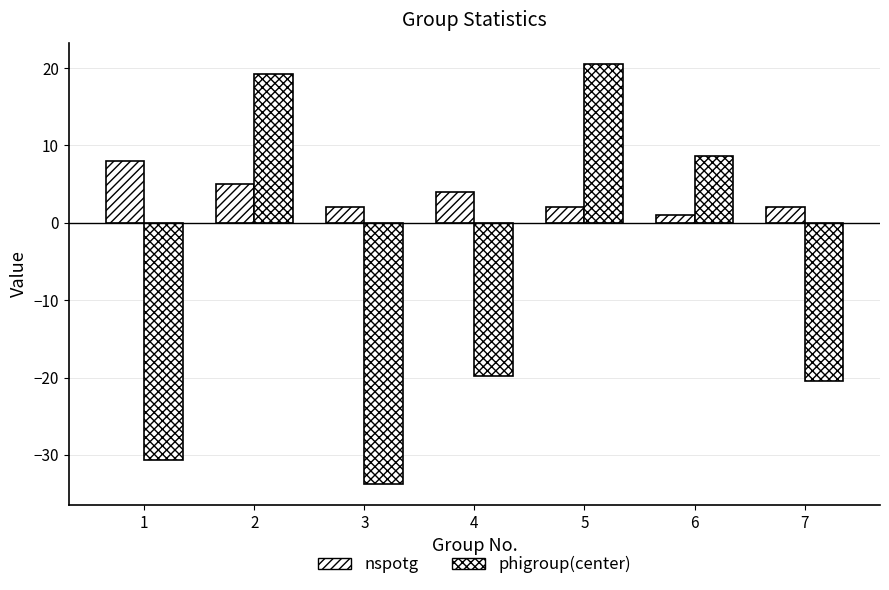

The phigroup(center) series shows -18.6 at 1. True or false?

False